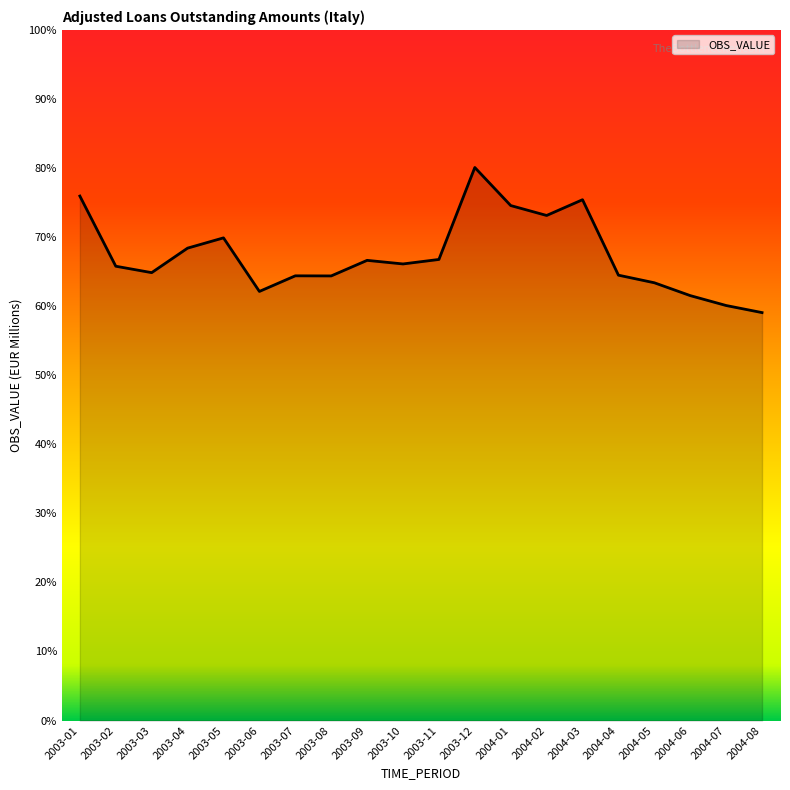

Reading left to right, list all the values displayed in this chart.

2003-01=15189	2003-02=13157	2003-03=12971	2003-04=13681	2003-05=13978	2003-06=12427	2003-07=12879	2003-08=12876	2003-09=13327	2003-10=13223	2003-11=13353	2003-12=16016	2004-01=14914	2004-02=14627	2004-03=15083	2004-04=12898	2004-05=12678	2004-06=12306	2004-07=12019	2004-08=11814